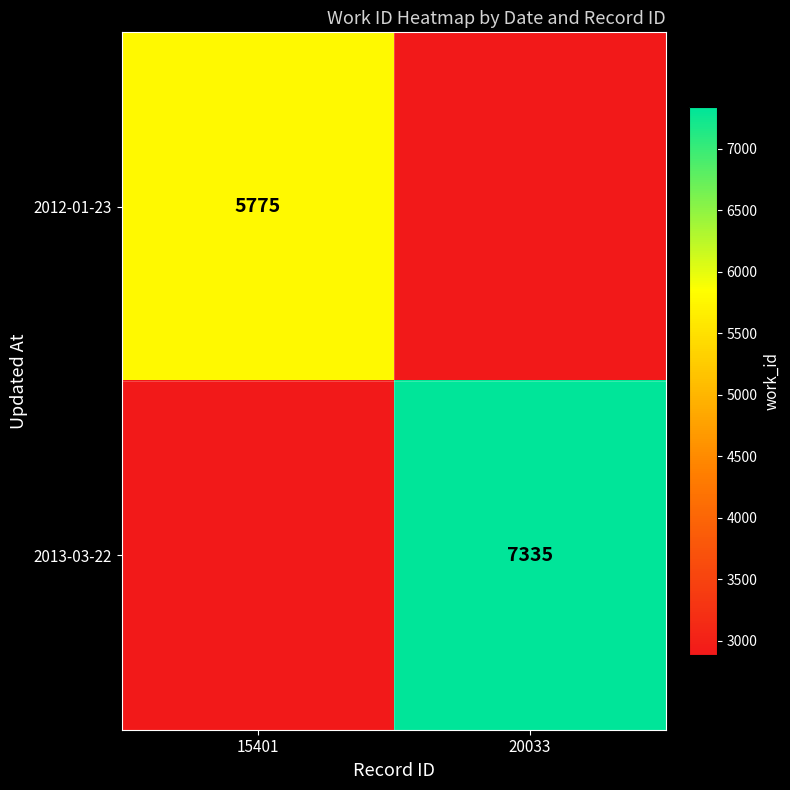

Is the value of 2013-03-22 at 20033 greater than the value of 2012-01-23 at 15401?

Yes